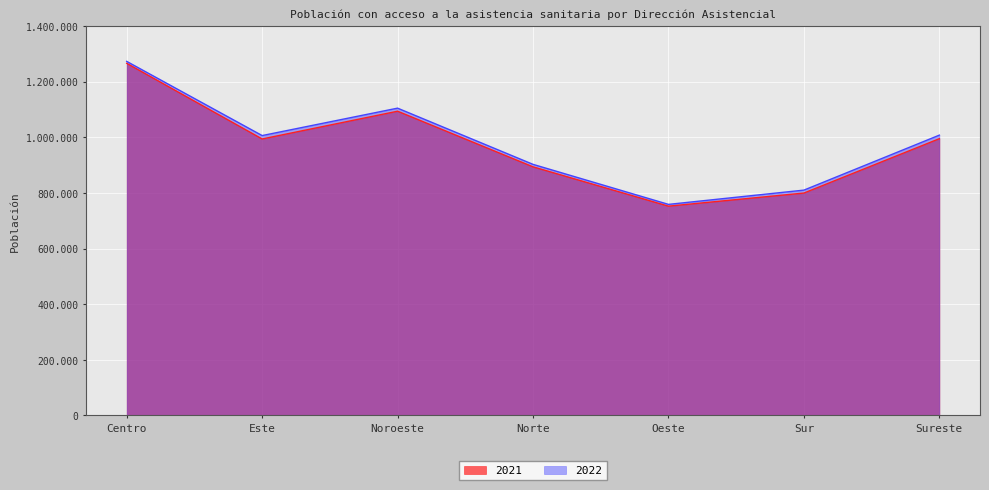

What is the sum of the 2021 values at Oeste and Este?

1746466